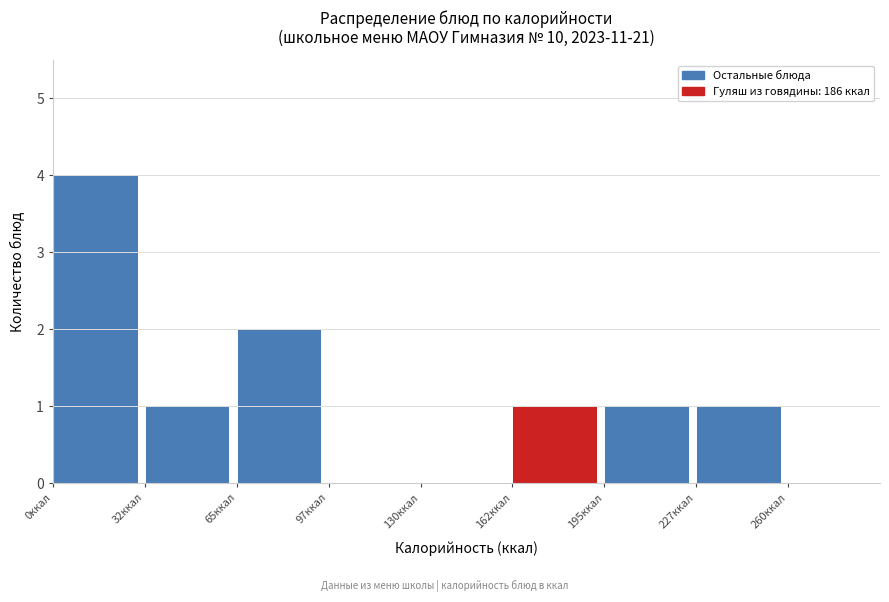

What is the height of the bar covering 227.5 to 260.0 on the x-axis? Neither the bar edges nor the heights are printed on the chart, so give them approximately, as read against the axes.

1